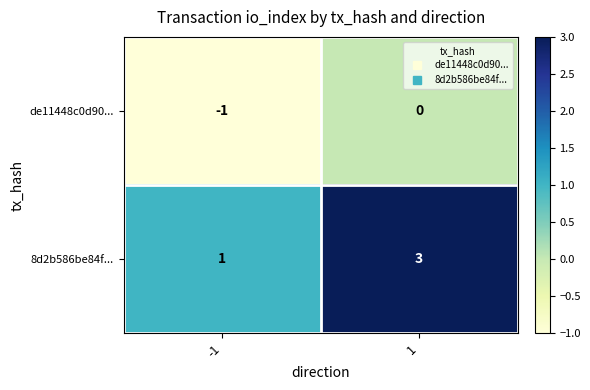

How many series are shown in this chart?

2